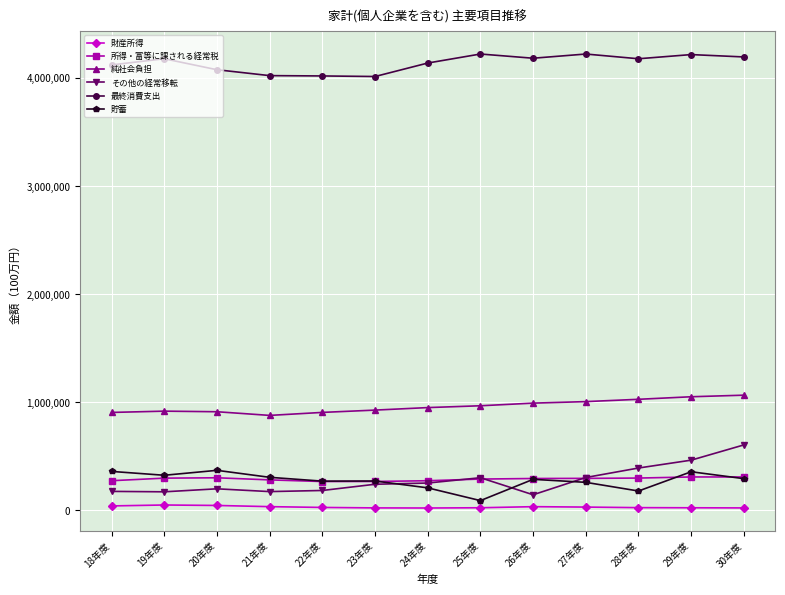

The value of 所得・富等に課される経常税 at 18年度 is 435835. True or false?

False